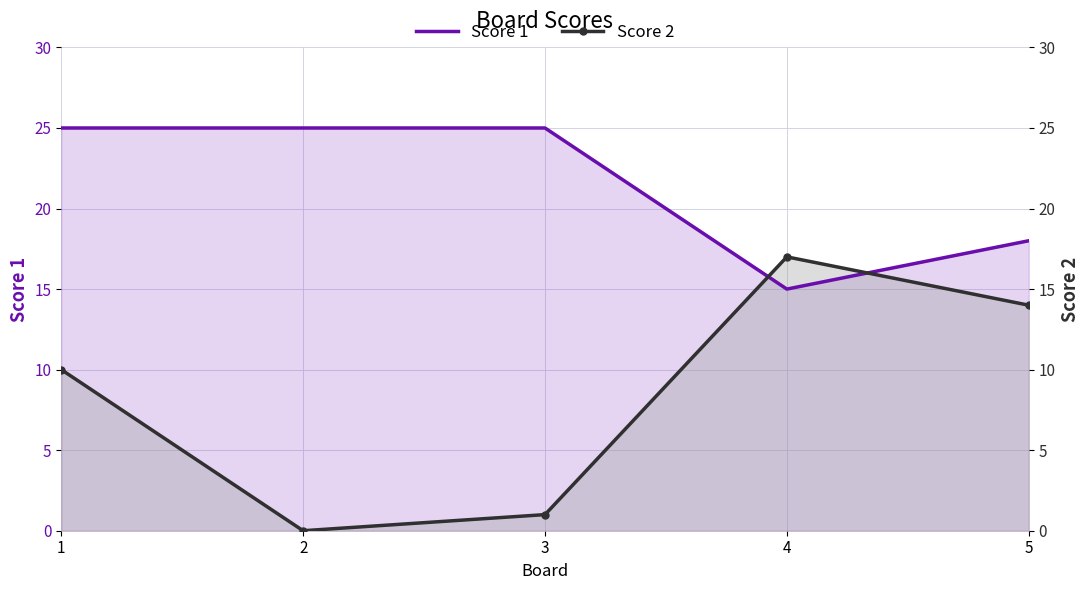

List the labels in order of Score 2 value, largest first.

4, 5, 1, 3, 2